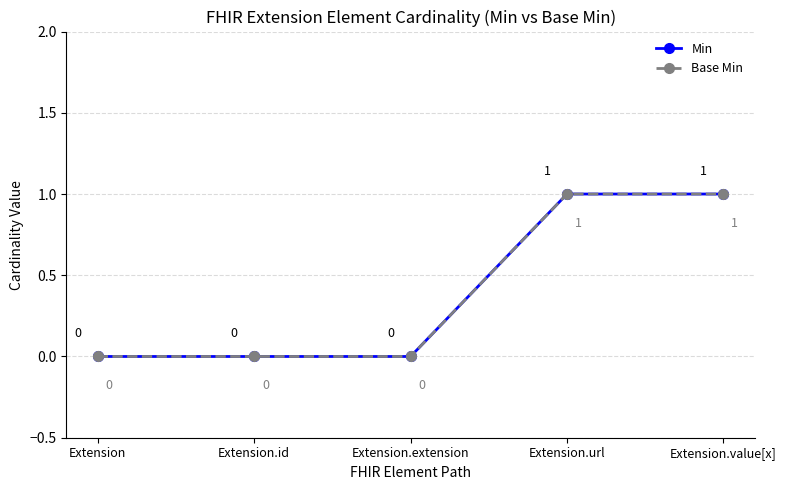

At which category is the sum across all series the highest?

Extension.url